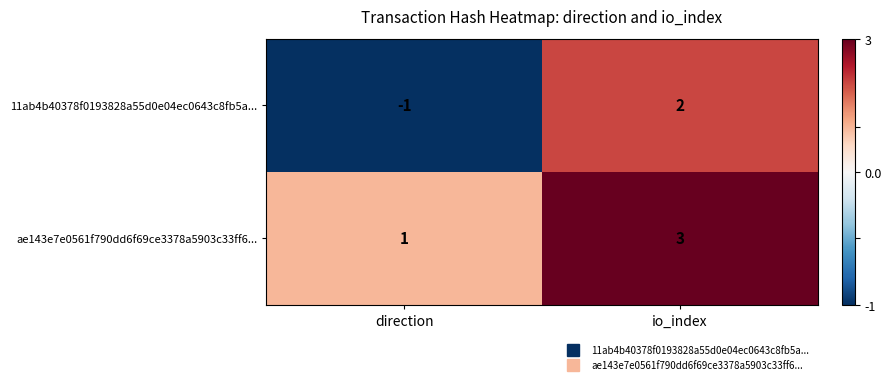

The value of 11ab4b40378f0193828a55d0e04ec0643c8fb5a... at direction is -1. True or false?

True